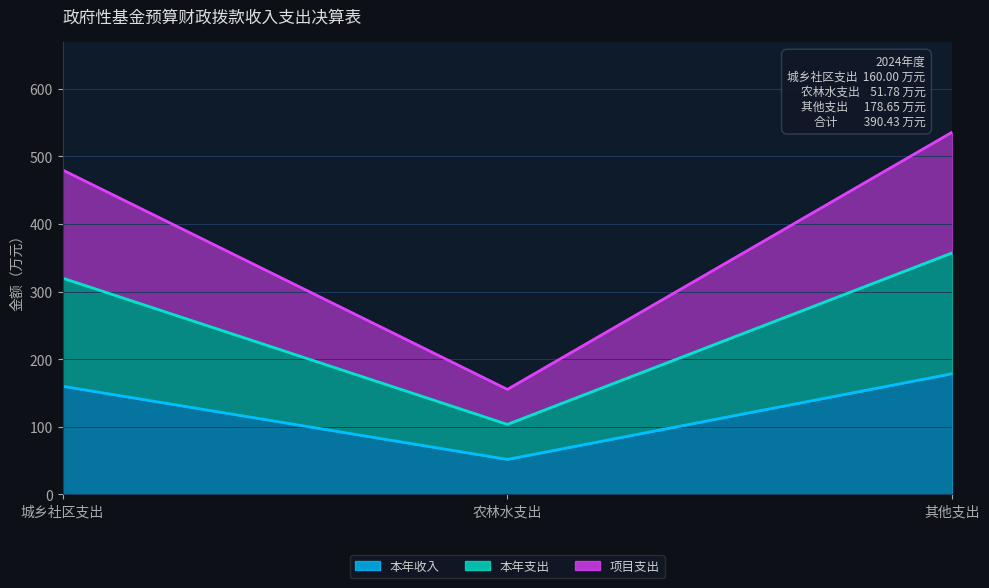

At which label does 本年收入 reach its peak?

其他支出